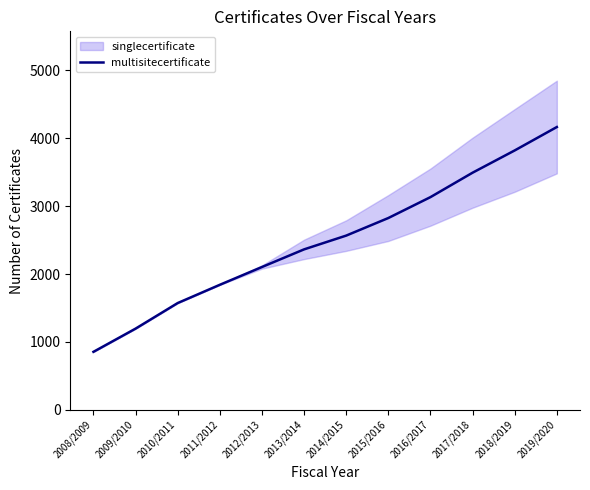

What is the average value?

2494